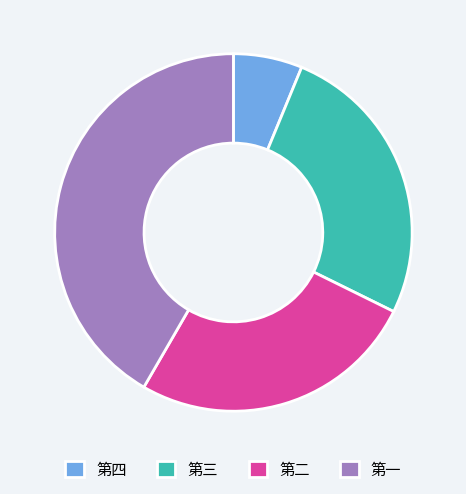

What is the largest slice in the pie chart?

第一